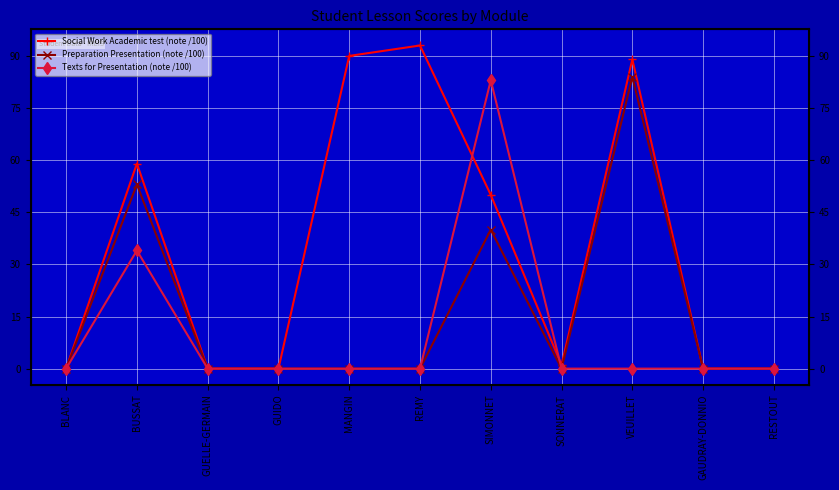

True or false: Preparation Presentation (note /100) and Texts for Presentation (note /100) cross at least once.

False